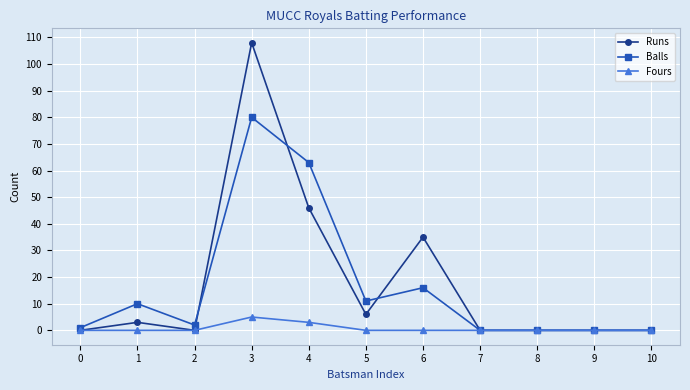

Which series changed the most between 1 and 3?

Runs